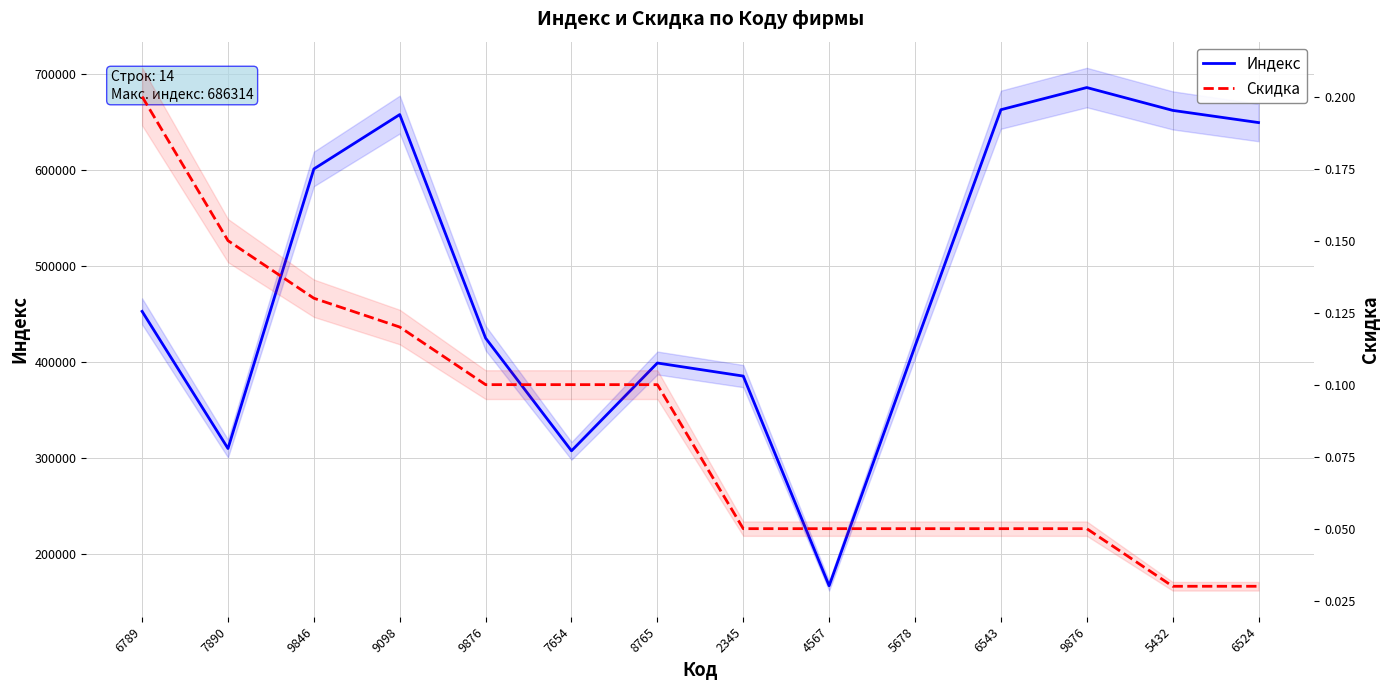

Reading right to left, extract all data points from this chart.

Индекс: 649785.0	662501.0	686314.0	663200.0	416540.0	166744.0	385431.0	399060.0	307500.0	425000.0	658130.0	601430.0	309921.0	452920.0
Скидка: 0.0	0.0	0.1	0.1	0.1	0.1	0.1	0.1	0.1	0.1	0.1	0.1	0.1	0.2